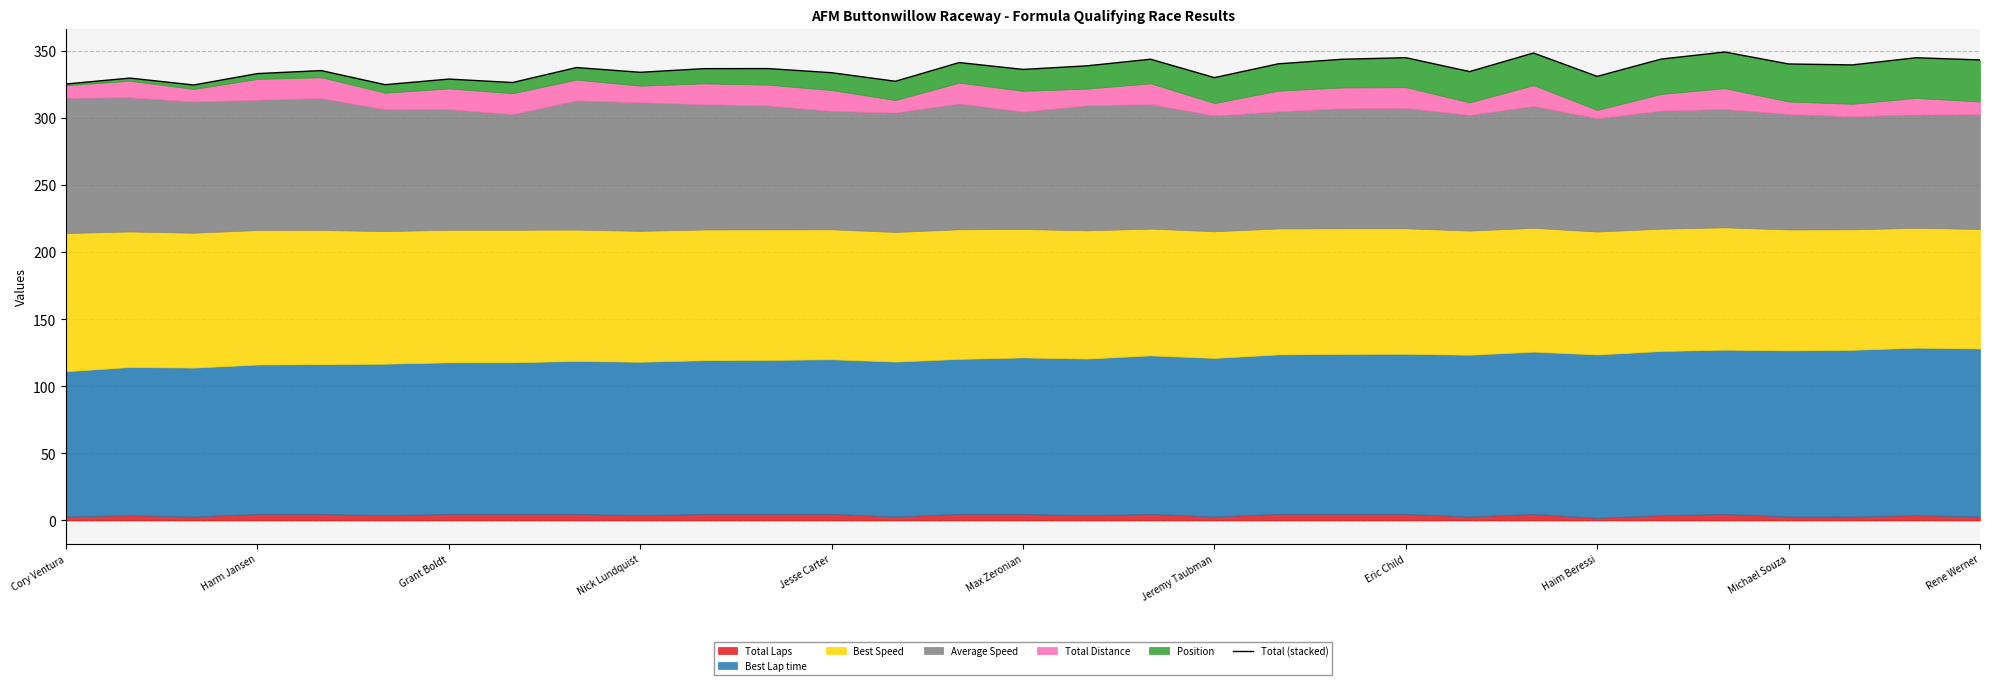

What is the difference between the values at 12 and Max Zeronian?

8.9